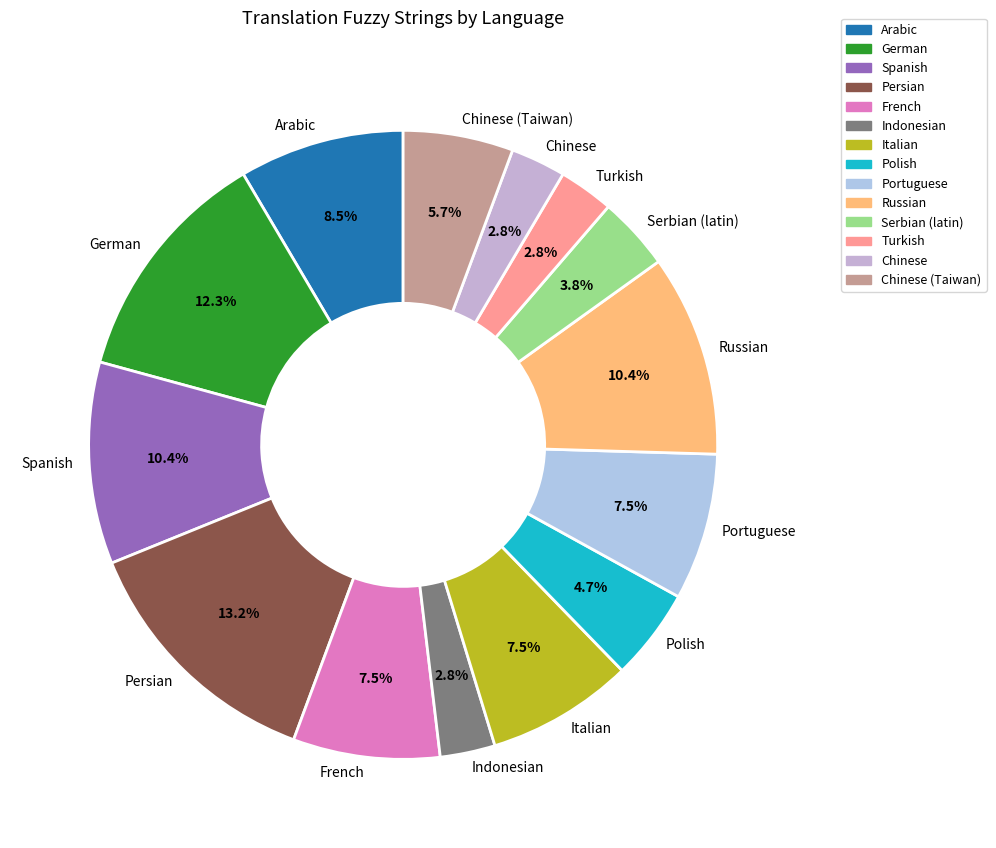

Which category has the biggest portion of the pie?

Persian